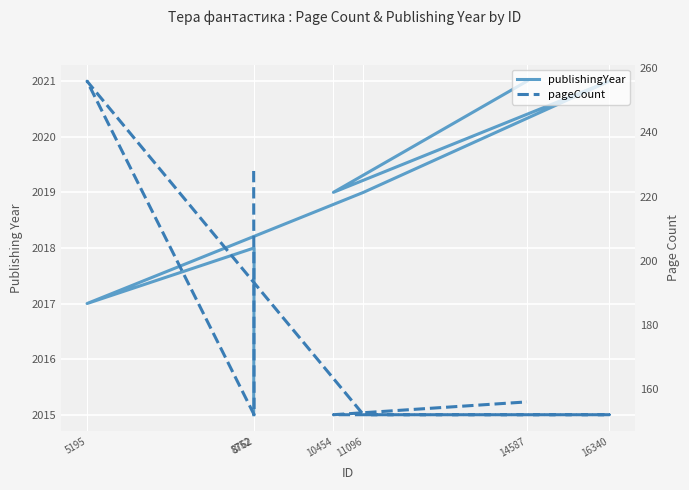

True or false: publishingYear and pageCount cross at least once.

False